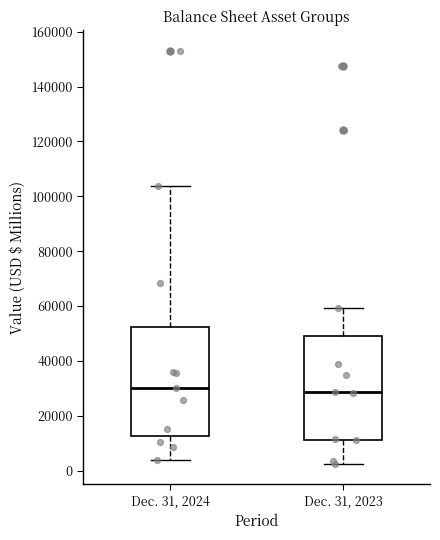

Reading left to right, read every box against the y-axis: the position of its median line, the range the box covers, and the ends of its whiskers. The values are not printed on the chart, so give them approximately, as read against the axis.

Dec. 31, 2024: median 30000, box 12000 to 52000, whiskers 4000 to 104000
Dec. 31, 2023: median 28000, box 12000 to 50000, whiskers 2000 to 60000